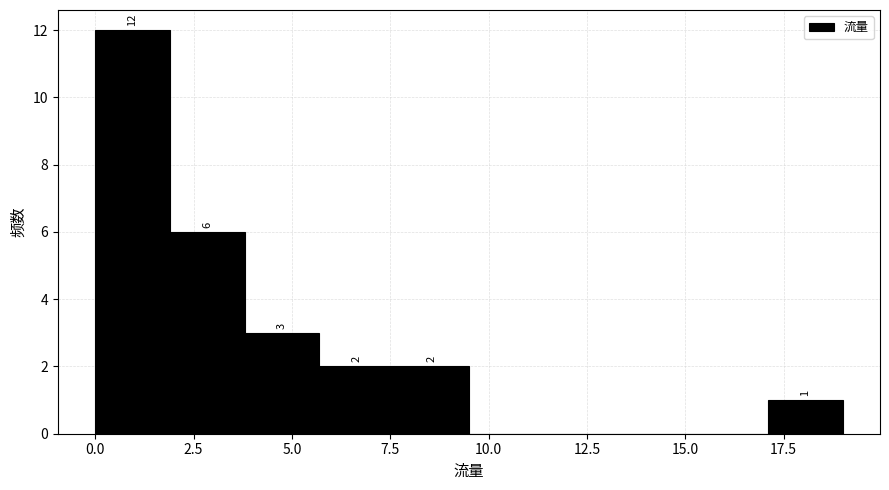

Read against the x-axis, roughly where is the centre of the tallest bar?

1.0